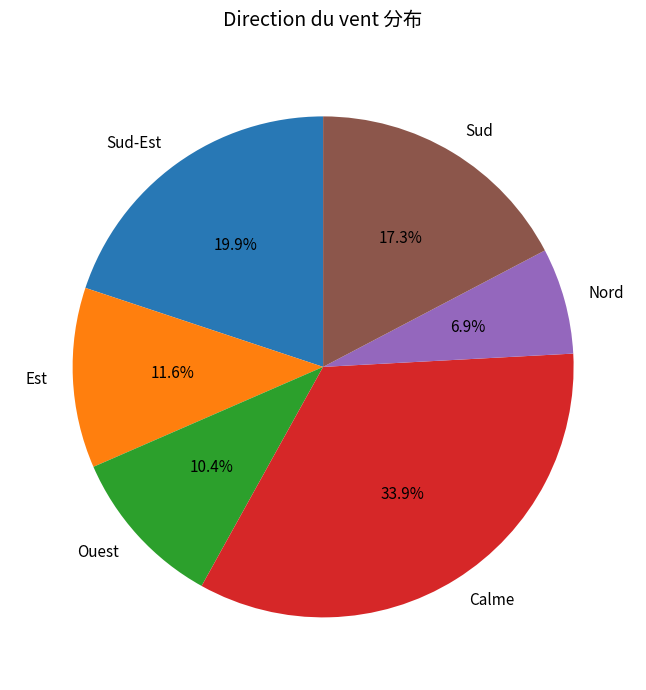

Count the number of slices in the pie.

6